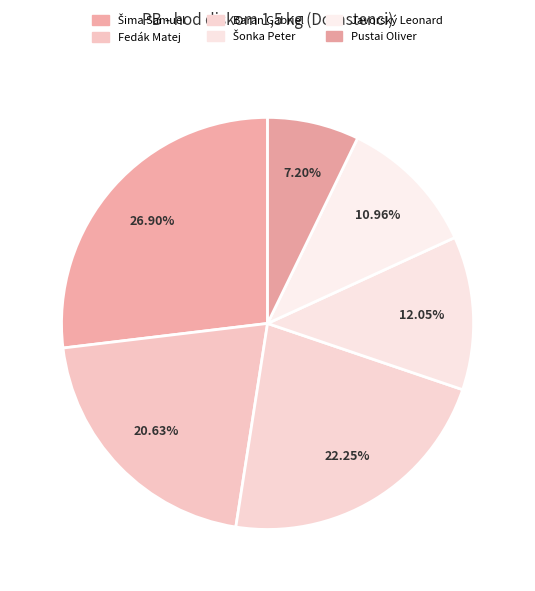

To the nearest percent, what percentage of the pie is Šonka Peter?

12%